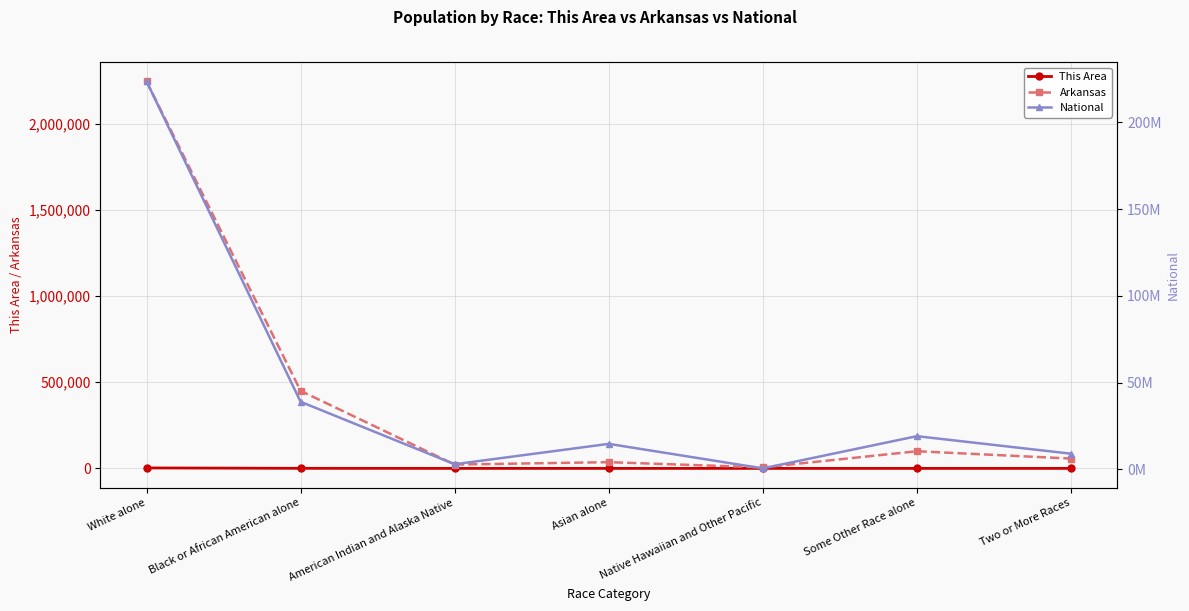

What is the value of the National point at the 2nd from the left?

38929319